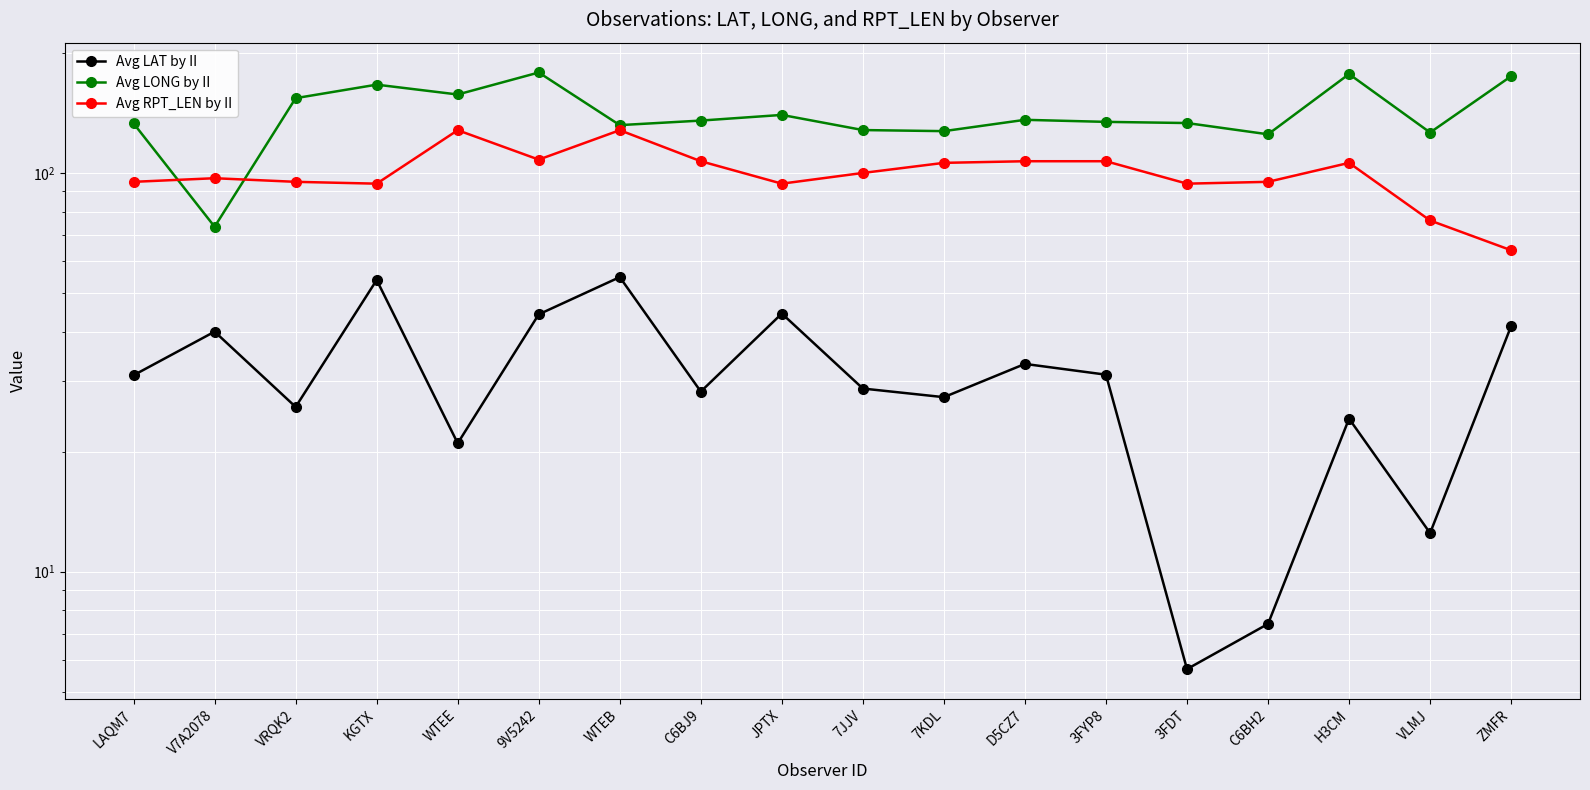

Reading right to left, list all the values displayed in this chart.

Avg LAT by II: ZMFR=41.3	VLMJ=12.5	H3CM=24.2	C6BH2=7.4	3FDT=5.7	3FYP8=31.2	D5CZ7=33.2	7KDL=27.4	7JJV=28.8	JPTX=44.4	C6BJ9=28.3	WTEB=54.8	9V5242=44.2	WTEE=21.0	KGTX=53.9	VRQK2=25.9	V7A2078=40.0	LAQM7=31.1
Avg LONG by II: ZMFR=174.8	VLMJ=126.3	H3CM=177.0	C6BH2=125.0	3FDT=133.4	3FYP8=134.3	D5CZ7=135.9	7KDL=127.3	7JJV=128.1	JPTX=139.8	C6BJ9=135.3	WTEB=131.8	9V5242=178.6	WTEE=157.3	KGTX=166.5	VRQK2=154.0	V7A2078=73.3	LAQM7=133.1
Avg RPT_LEN by II: ZMFR=64.0	VLMJ=76.0	H3CM=106.0	C6BH2=95.0	3FDT=94.0	3FYP8=107.0	D5CZ7=107.0	7KDL=106.0	7JJV=100.0	JPTX=94.0	C6BJ9=107.0	WTEB=128.0	9V5242=108.0	WTEE=128.0	KGTX=94.0	VRQK2=95.0	V7A2078=97.0	LAQM7=95.0